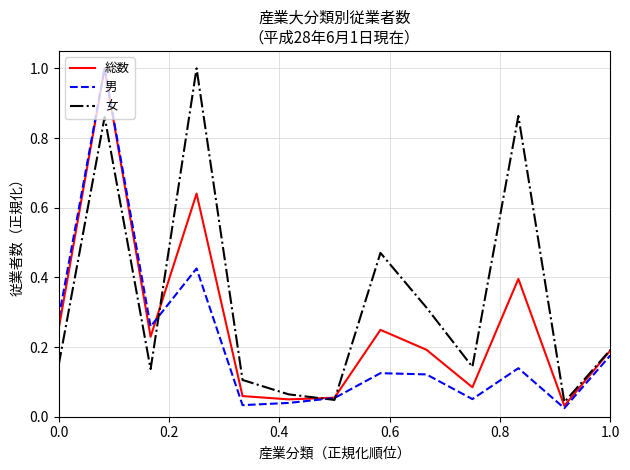

What is the highest value of the 男 series?

1.0